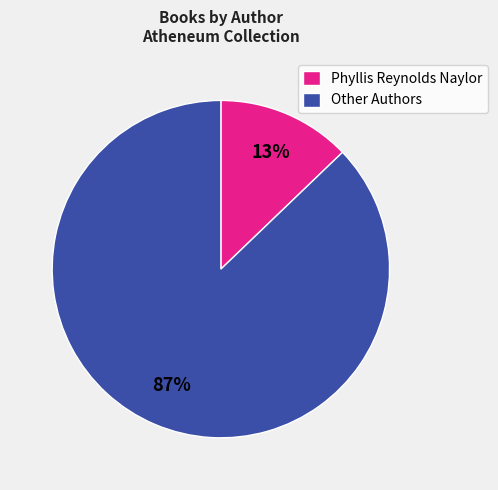

Is it true that Phyllis Reynolds Naylor is 13% of the pie?

True